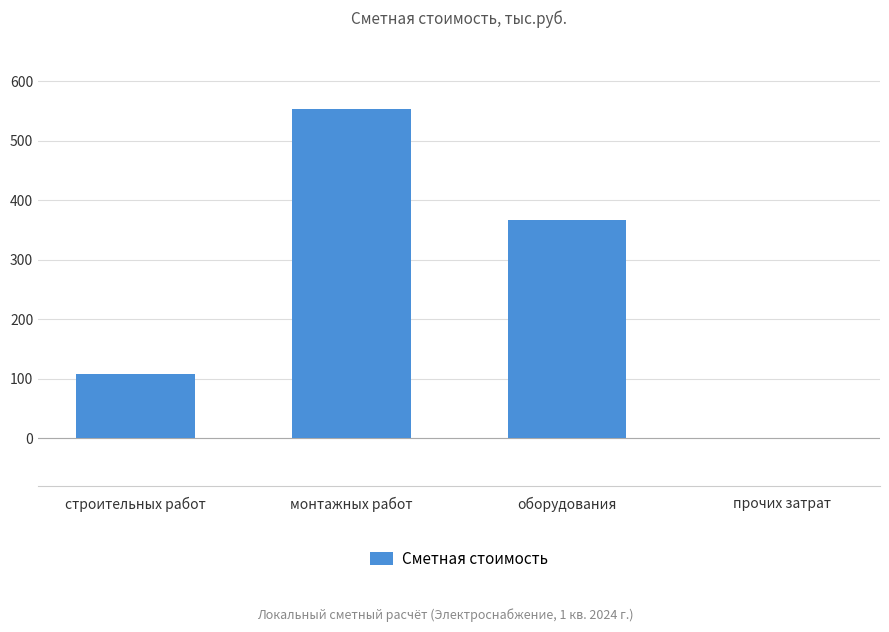

Reading left to right, extract all data points from this chart.

строительных работ=107.9	монтажных работ=553.2	оборудования=366.3	прочих затрат=0.0